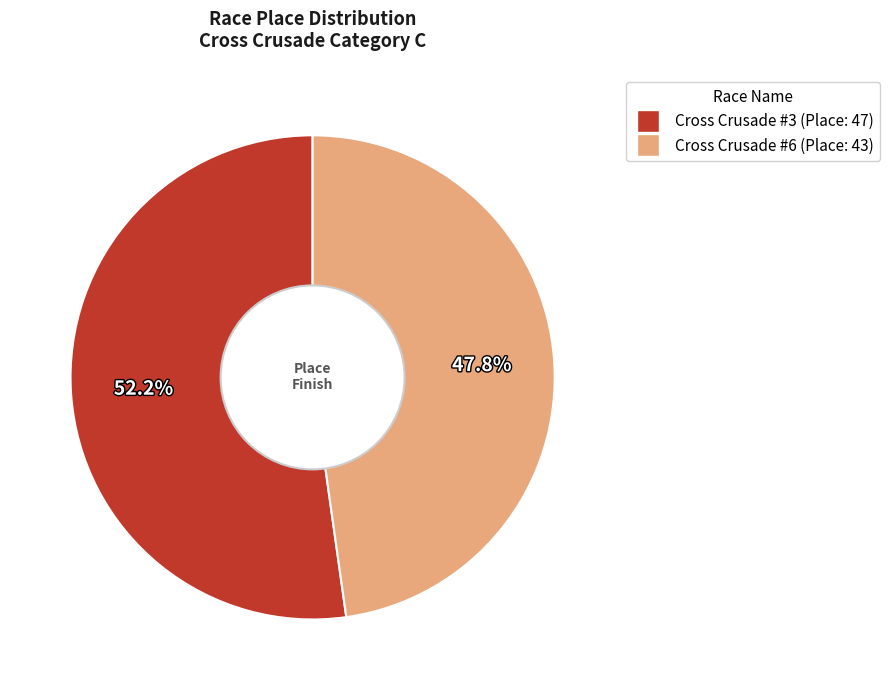

Count the number of slices in the pie.

2